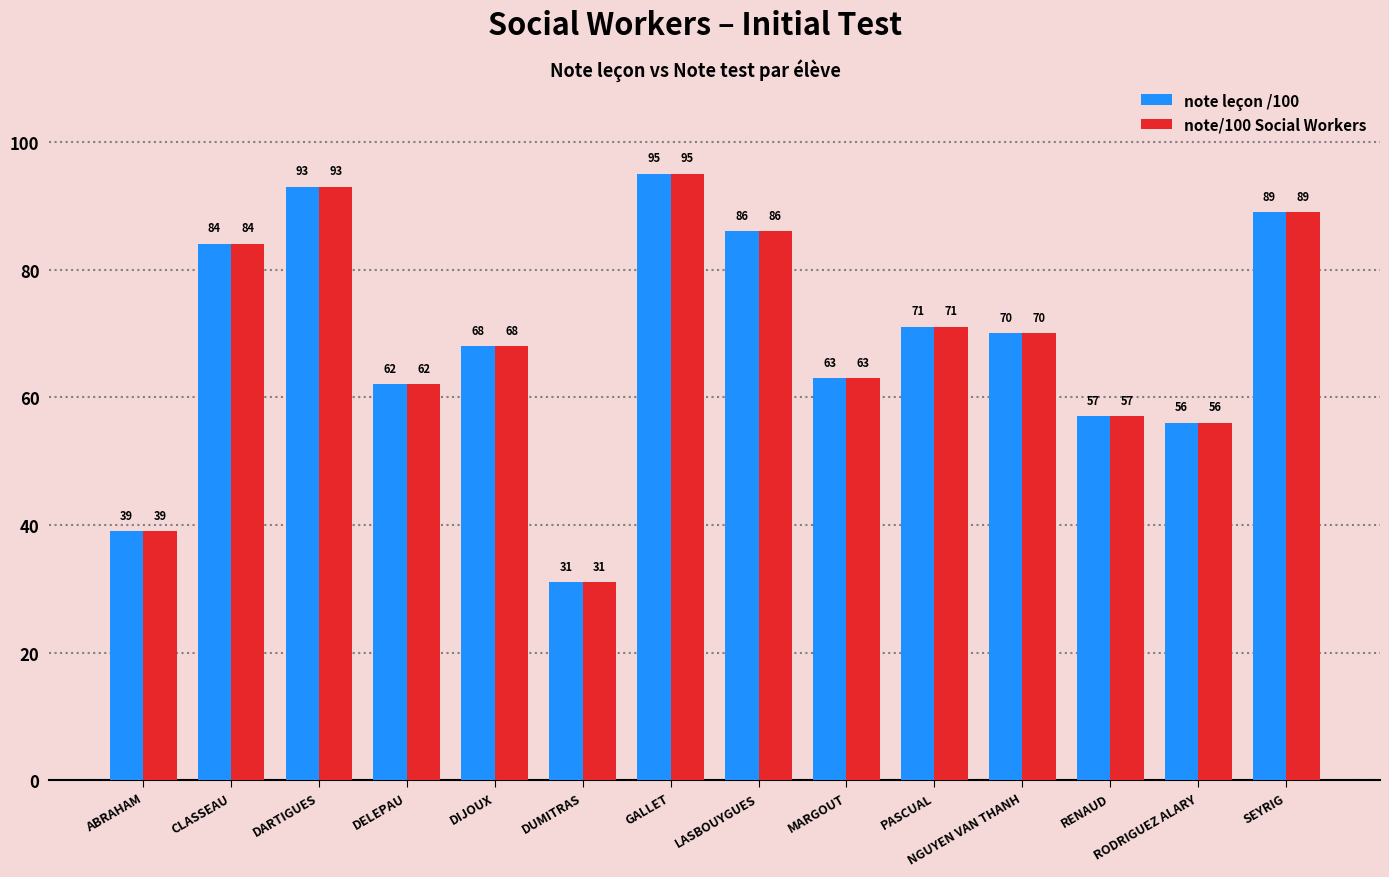

What is the difference between the note/100 Social Workers values at LASBOUYGUES and DUMITRAS?

55